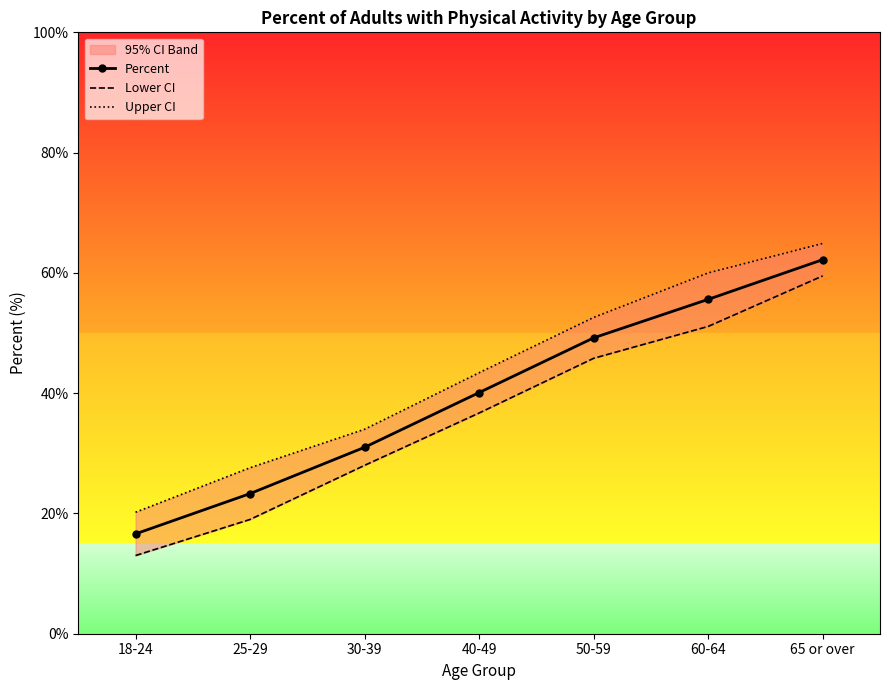

Reading right to left, transcribe all the data shown in this chart.

Percent: 62.2	55.6	49.2	40.1	31.0	23.3	16.6
Lower CI: 59.5	51.1	45.8	36.7	28.0	19.0	13.0
Upper CI: 64.9	60.0	52.6	43.4	34.0	27.6	20.2